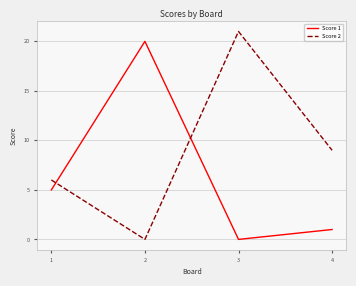

Read the Score 1 value at 4.

1